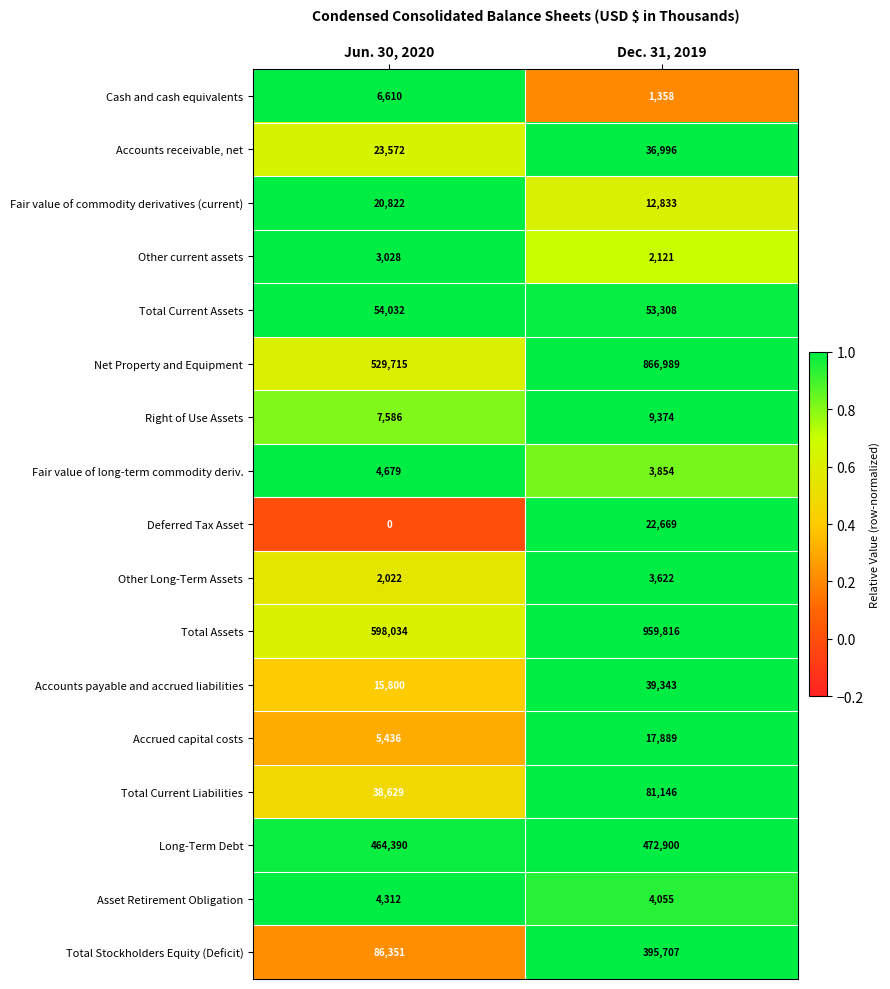

Rank the series by their maximum value, from lowest to highest.

Other current assets, Other Long-Term Assets, Asset Retirement Obligation, Fair value of long-term commodity deriv., Cash and cash equivalents, Right of Use Assets, Accrued capital costs, Fair value of commodity derivatives (current), Deferred Tax Asset, Accounts receivable, net, Accounts payable and accrued liabilities, Total Current Assets, Total Current Liabilities, Total Stockholders Equity (Deficit), Long-Term Debt, Net Property and Equipment, Total Assets